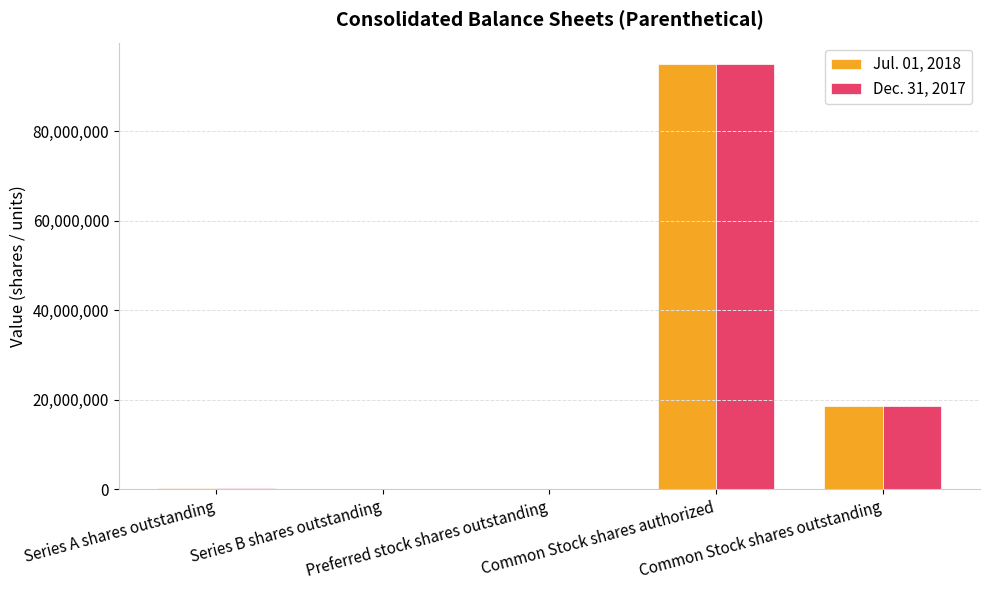

What is the sum of the Dec. 31, 2017 values at Common Stock shares authorized and Common Stock shares outstanding?

113690030